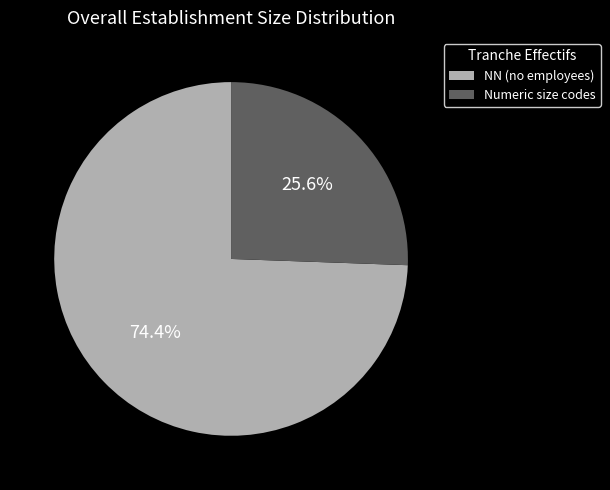

Rank the categories by value from highest to lowest.

NN (no employees), Numeric size codes